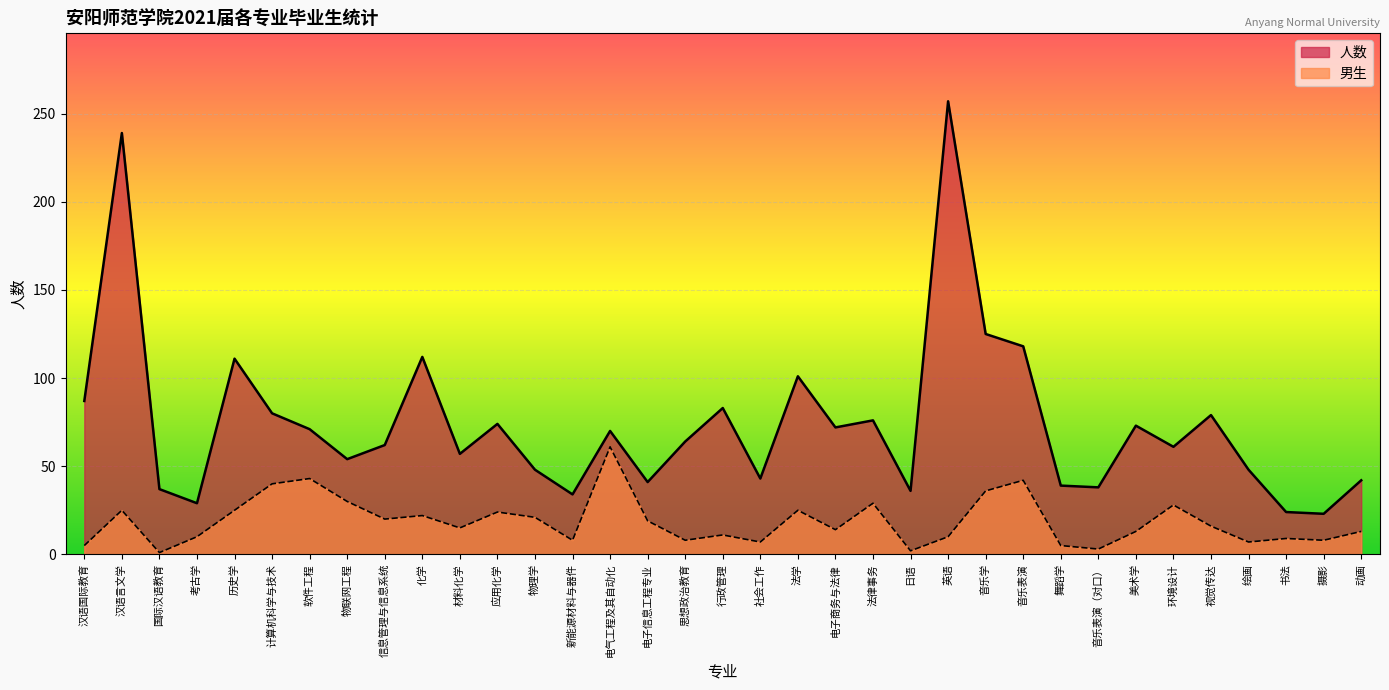

Reading left to right, extract all data points from this chart.

男生: 5	25	1	10	25	40	43	30	20	22	15	24	21	8	61	19	8	11	7	25	14	29	2	10	36	42	5	3	13	28	16	7	9	8	13
人数: 87	239	37	29	111	80	71	54	62	112	57	74	48	34	70	41	64	83	43	101	72	76	36	257	125	118	39	38	73	61	79	48	24	23	42